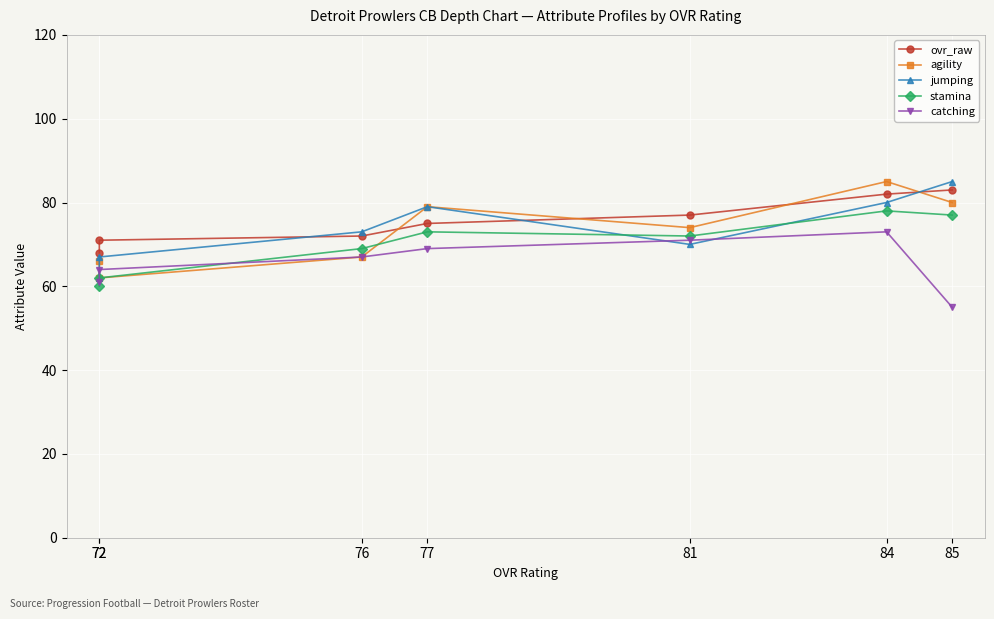

What is the average value of the catching series?

66